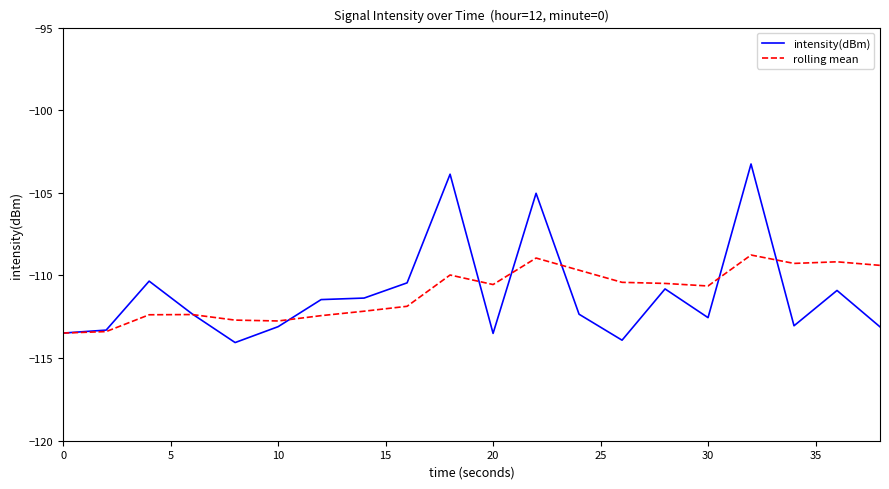

What is the smallest value displayed?

-114.1